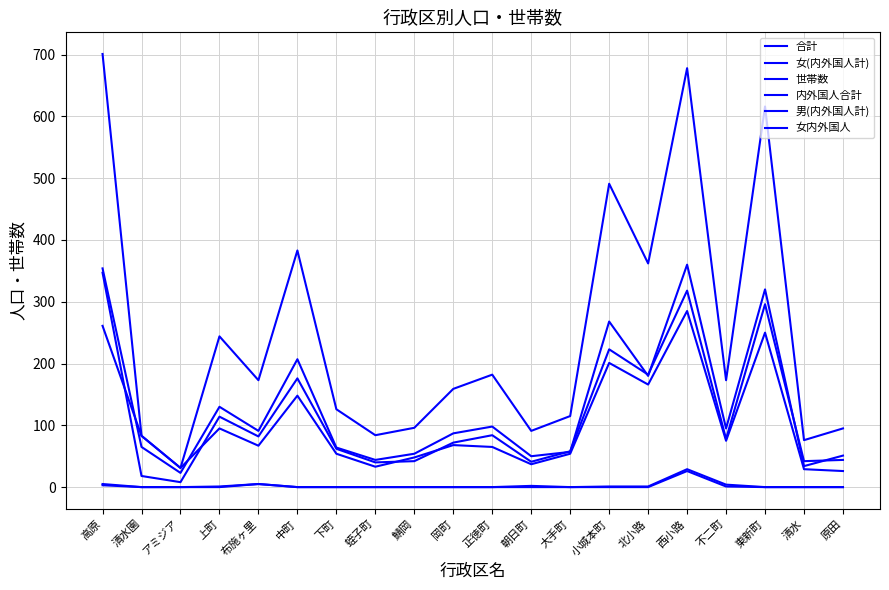

What is the difference between the 内外国人合計 values at 清水 and 上町?

1